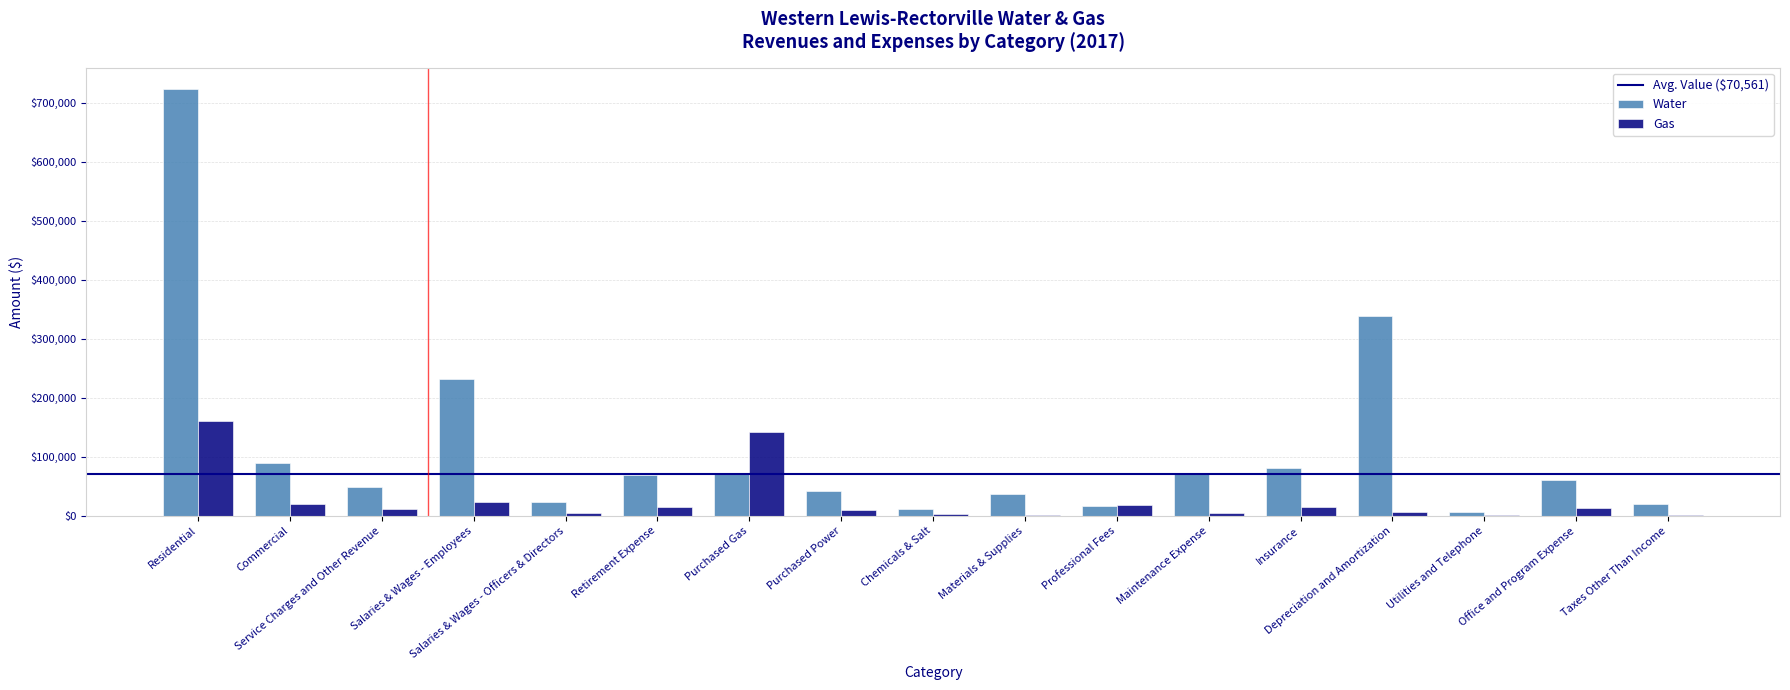

Is the value of Water at Retirement Expense greater than the value of Gas at Insurance?

Yes